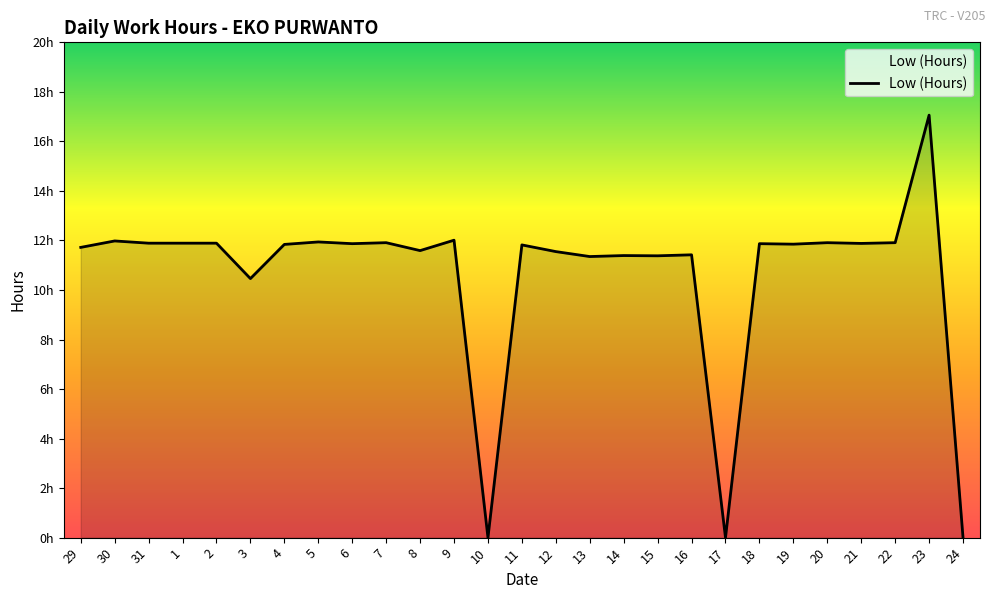

Does the chart display data point markers on the line(s)?

No